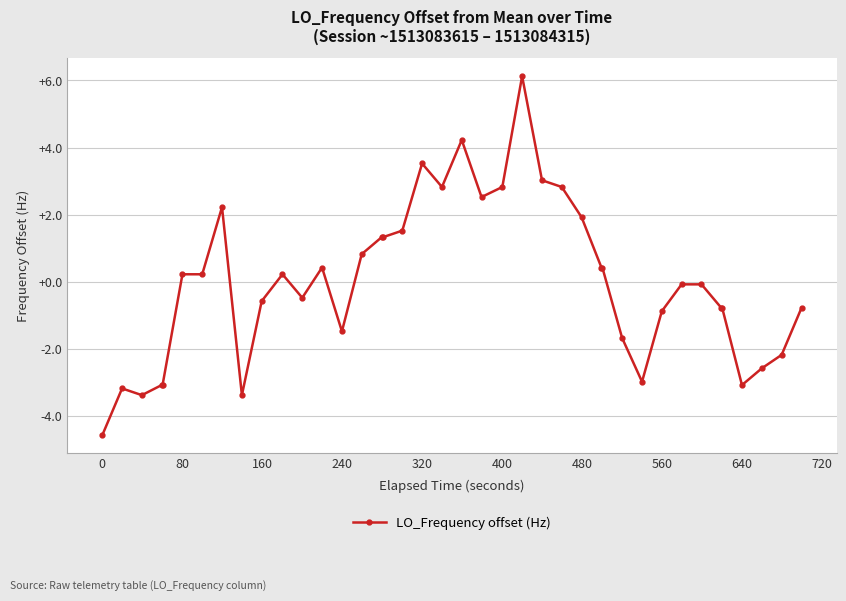

What is the value of the 27th point from the left?

1.9